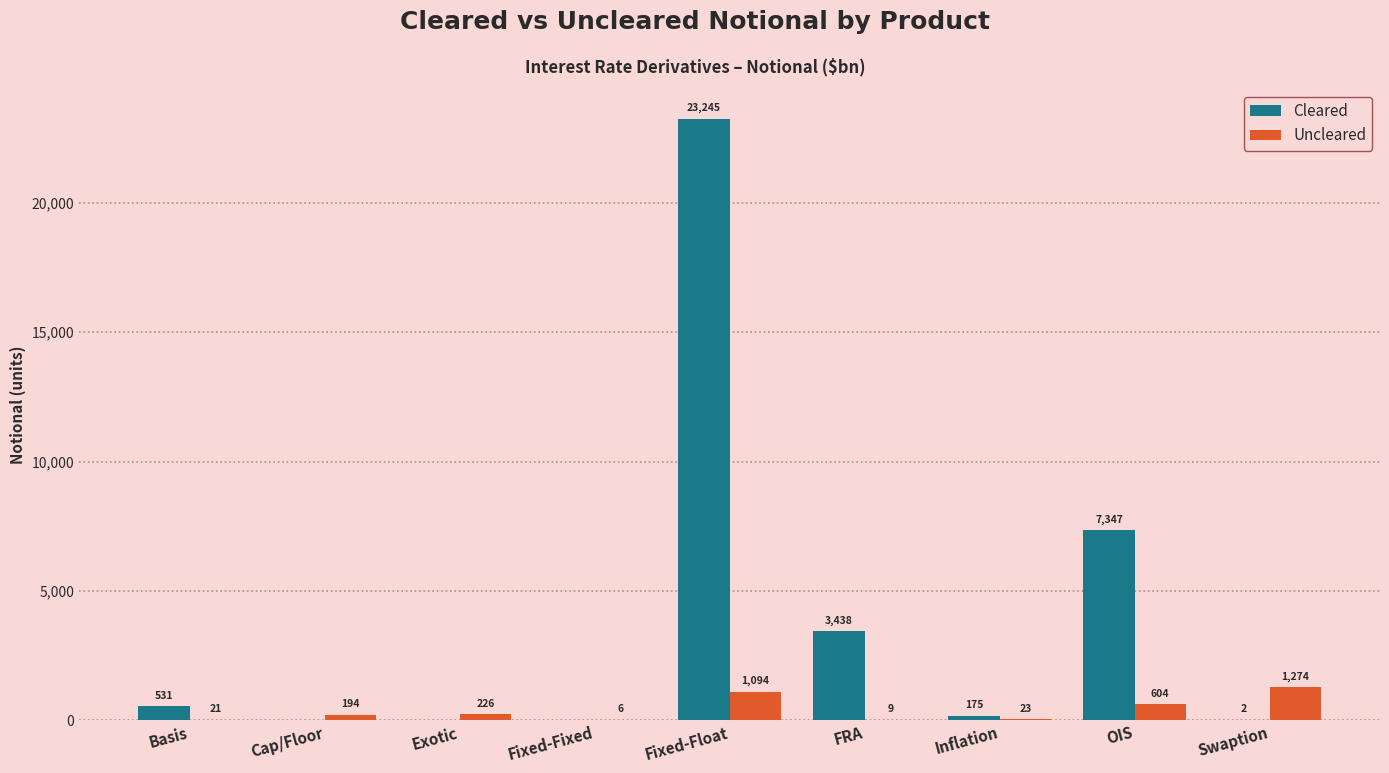

How many values in Cleared are above zero?

6